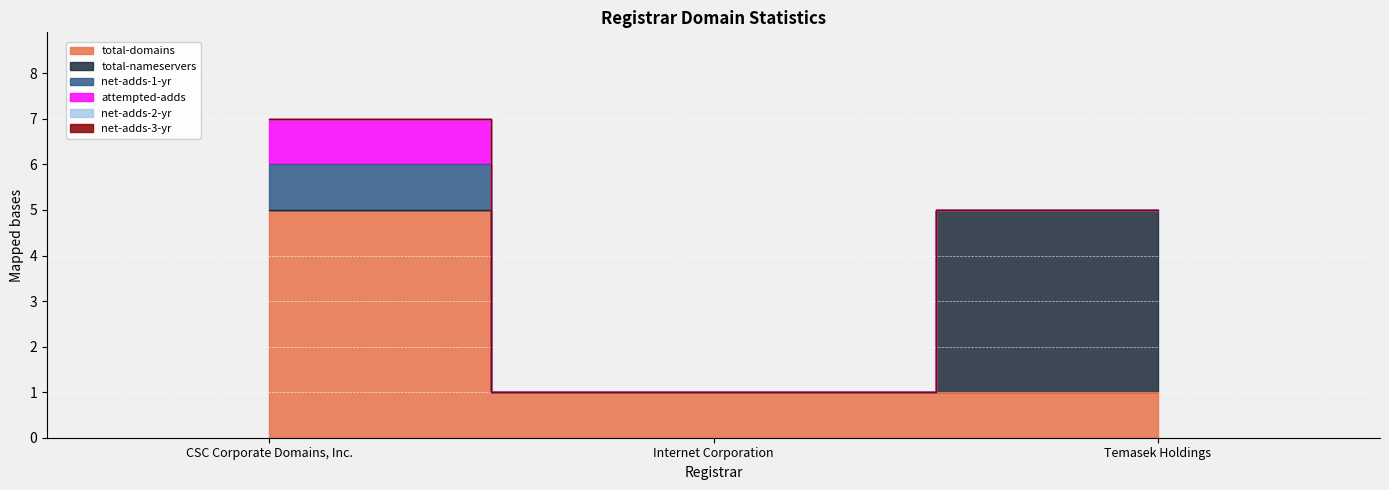

What is the highest value of the total-domains series?

5